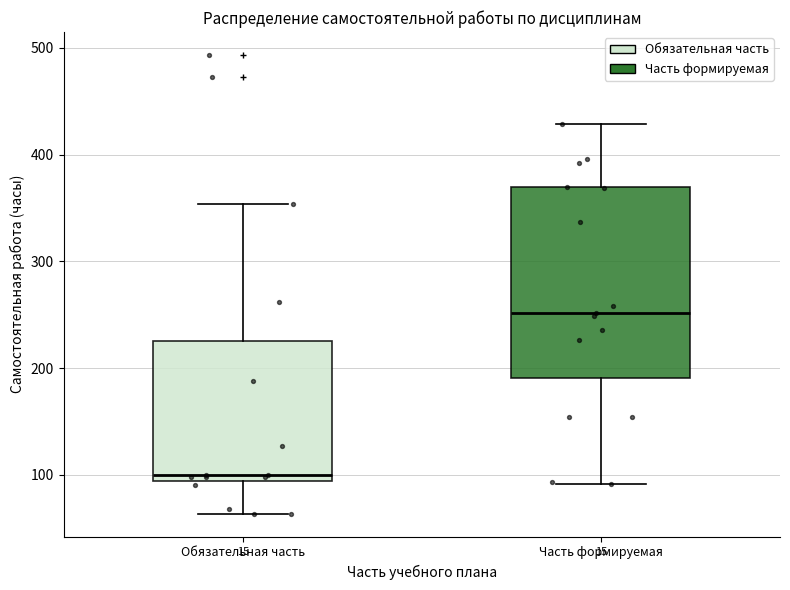

Where does the upper whisker of the box for Обязательная часть end on the y-axis? The values are not printed on the chart, so give them approximately, as read against the axis.

350